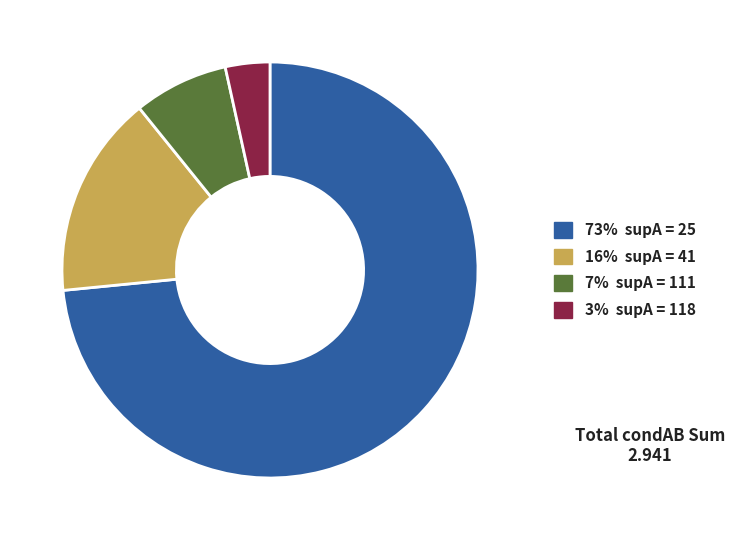

Combined, do 16% supA = 41 and 3% supA = 118 account for over 50%?

No